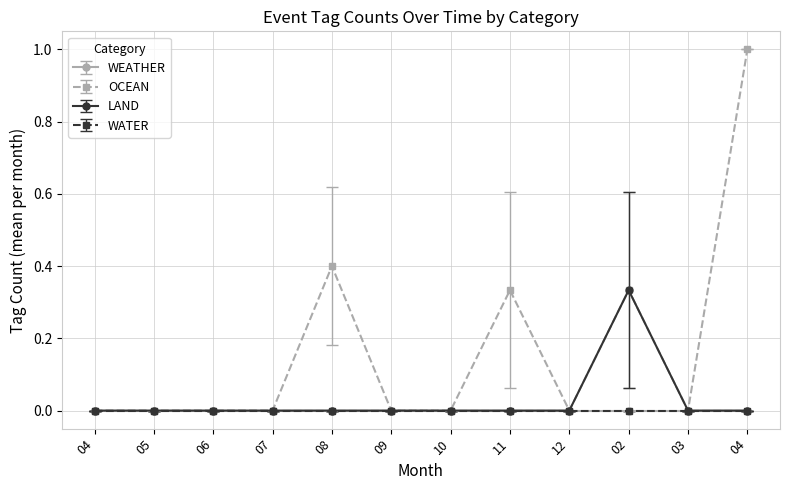

True or false: OCEAN and WEATHER cross at least once.

False